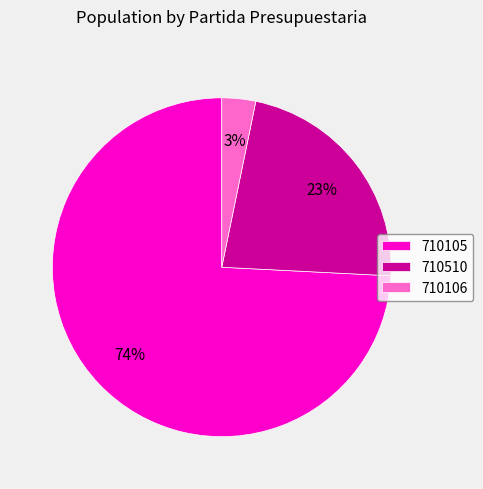

Which slice is the smallest?

710106